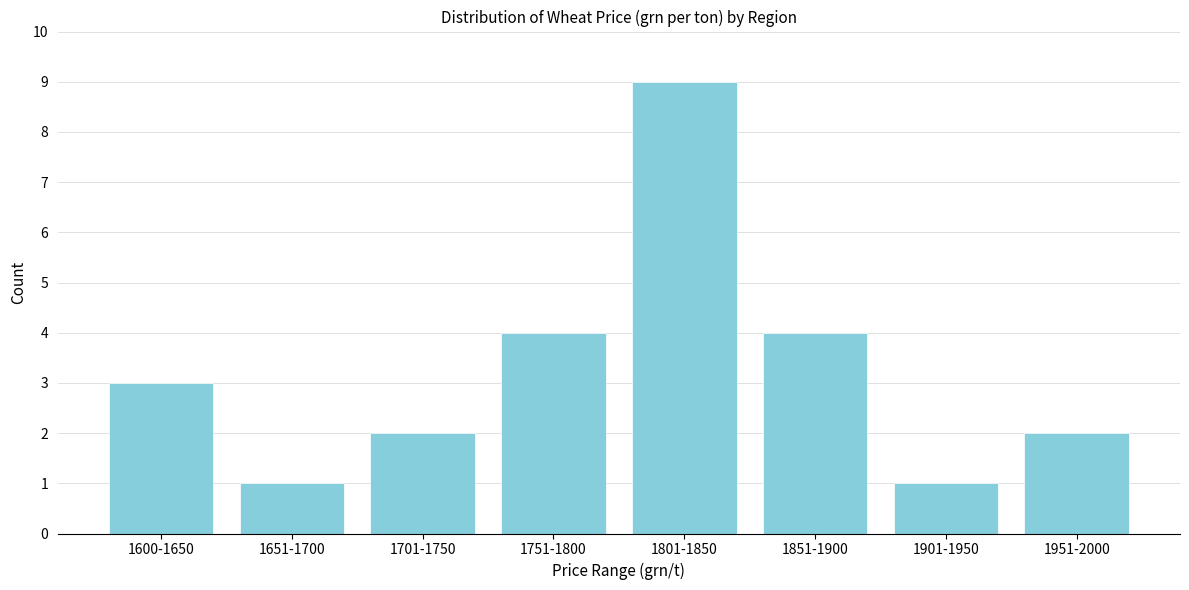

Reading right to left, extract all data points from this chart.

2	1	4	9	4	2	1	3